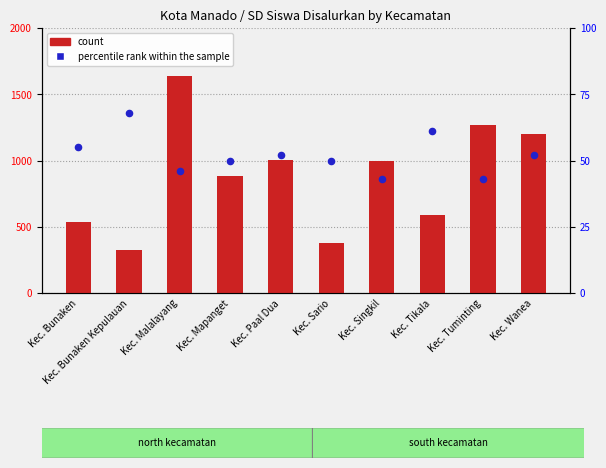

At how many categories does at least one series exceed 102?

10